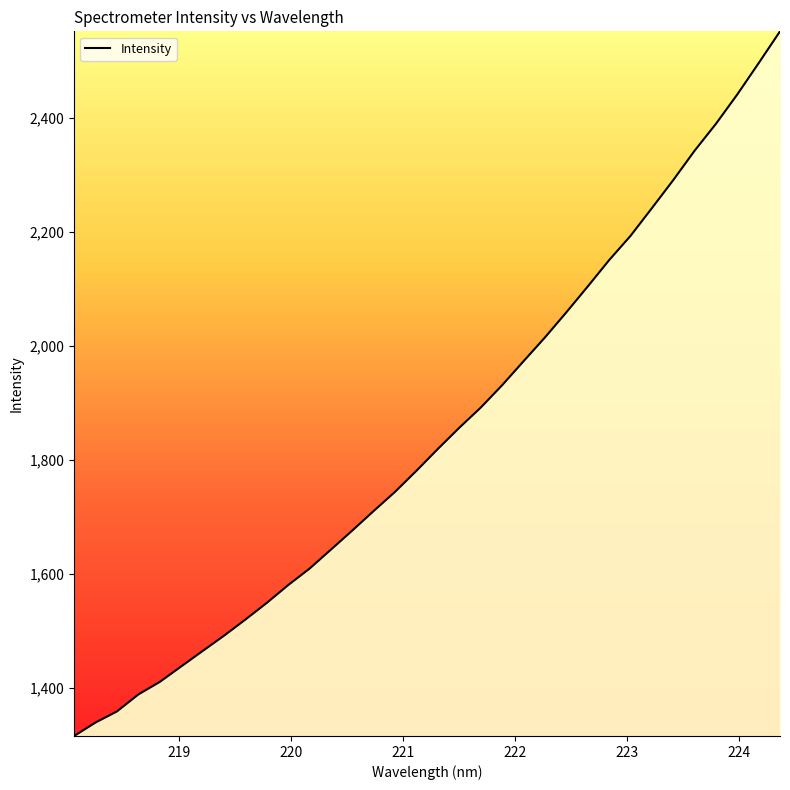

Does the chart display data point markers on the line(s)?

No